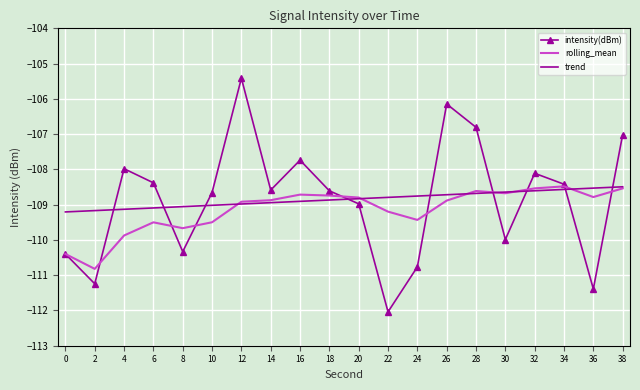

True or false: intensity(dBm) and trend cross at least once.

True